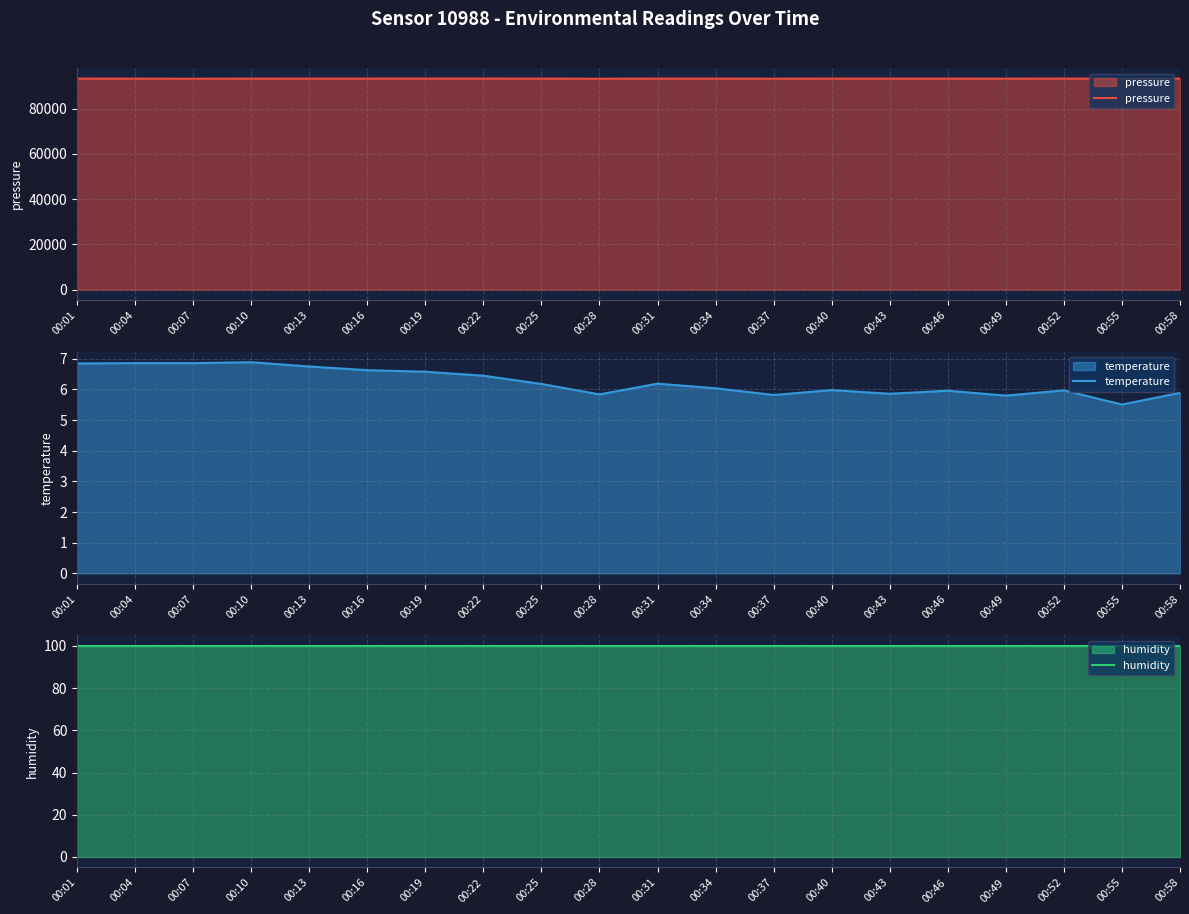

The humidity series shows 40.7 at 00:04. True or false?

False